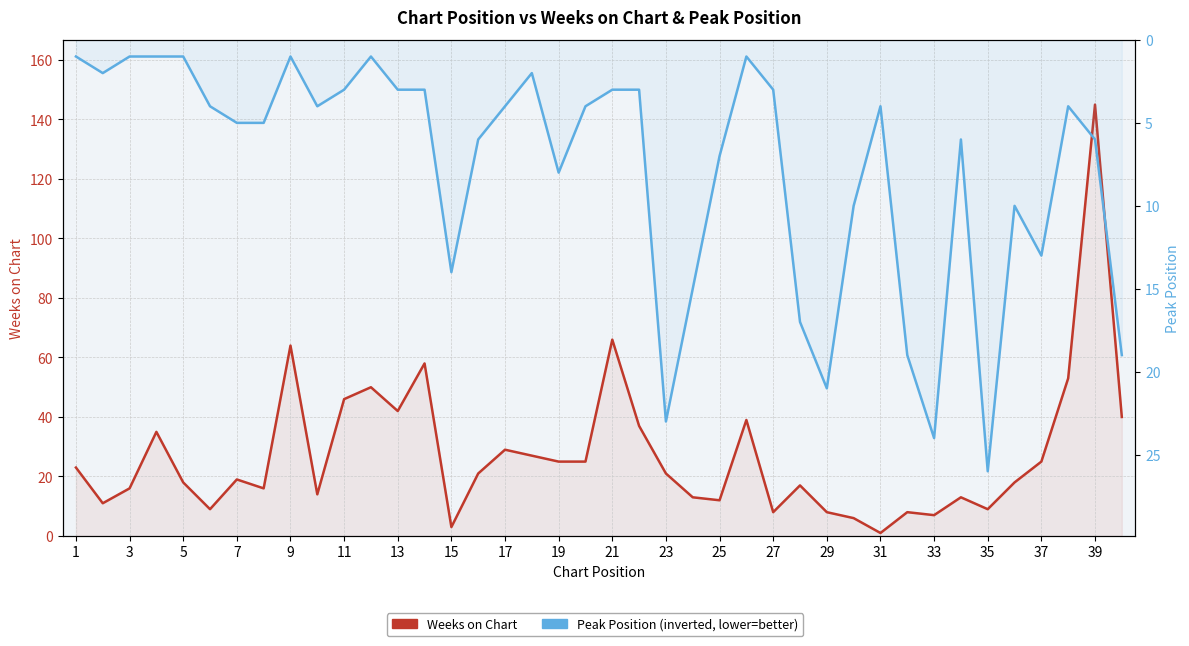

Reading left to right, list all the values displayed in this chart.

Weeks on Chart: 23	11	16	35	18	9	19	16	64	14	46	50	42	58	3	21	29	27	25	25	66	37	21	13	12	39	8	17	8	6	1	8	7	13	9	18	25	53	145	40
Peak Position: 1	2	1	1	1	4	5	5	1	4	3	1	3	3	14	6	4	2	8	4	3	3	23	15	7	1	3	17	21	10	4	19	24	6	26	10	13	4	6	19